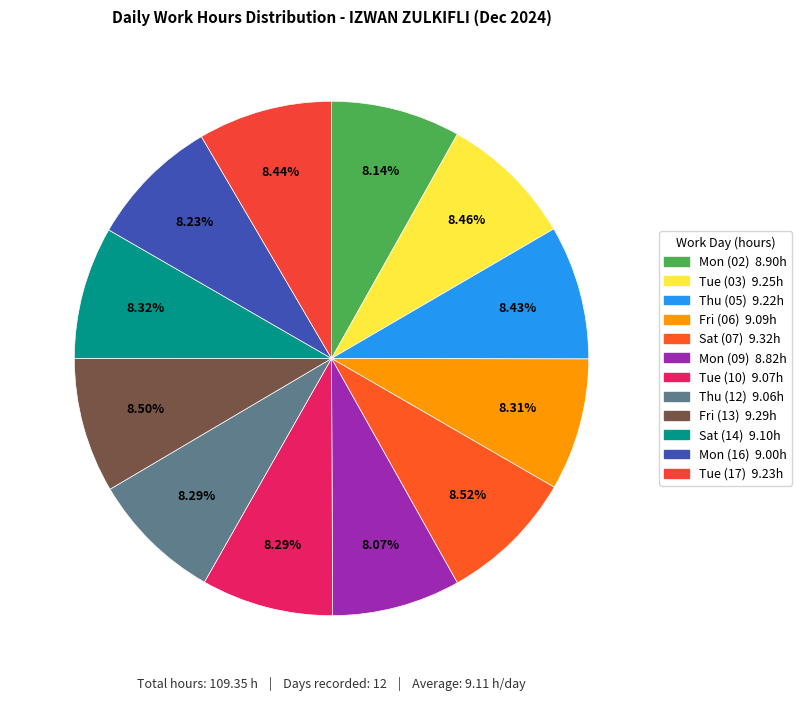

Approximately how many times larger is the value at Tue (17) compared to Mon (16)?

1.0